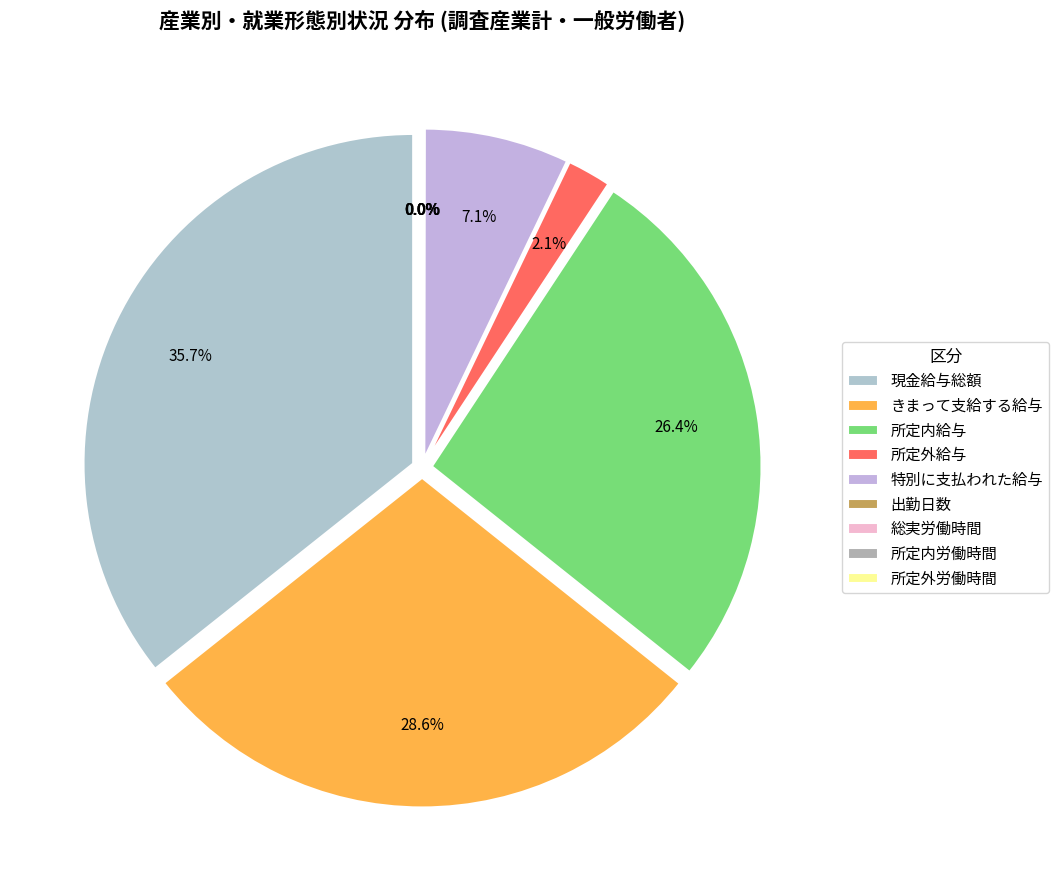

What percentage is the 現金給与総額 slice, to the nearest percent?

36%